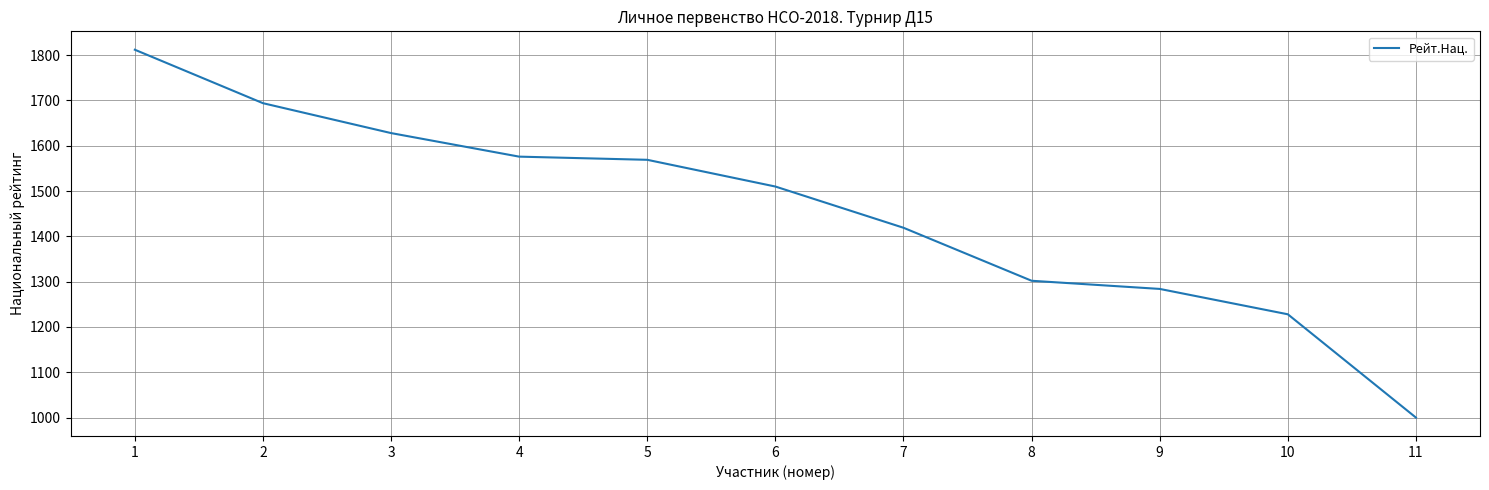

The value at 6 is 2032. True or false?

False